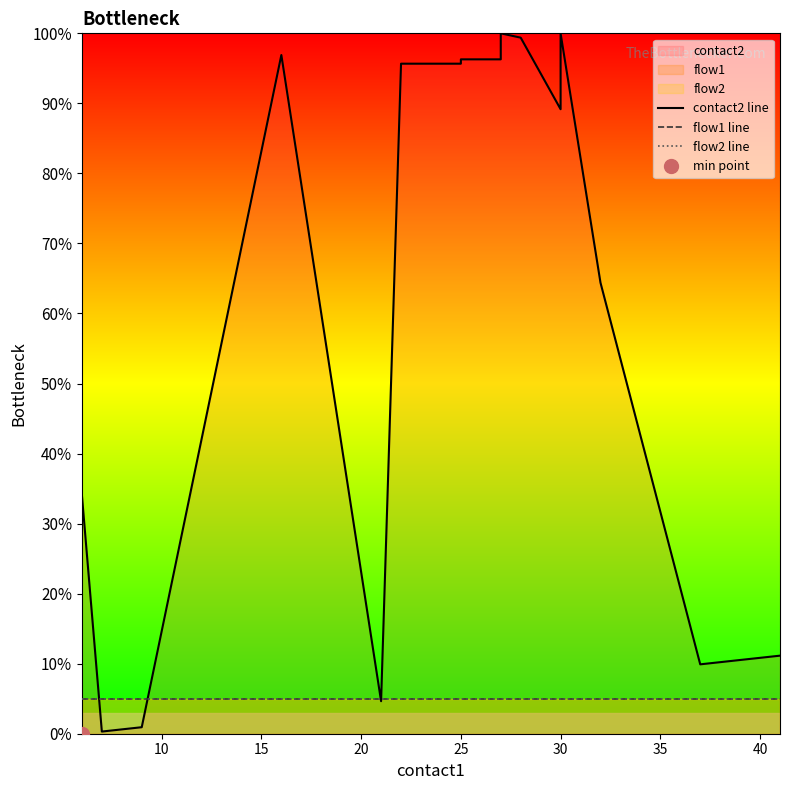

At 10, list the series in order from smallest to largest.

flow1 line, flow2 line, contact2 line